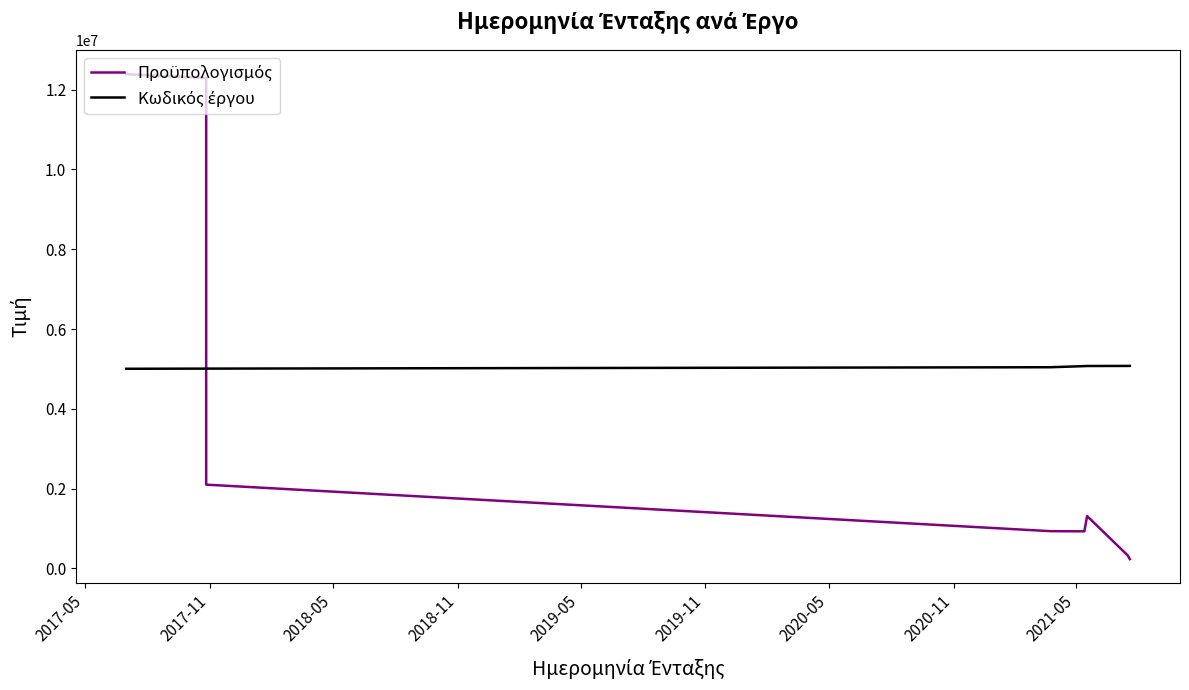

Between 2018-11 and 2017-11, which is larger?

2017-11